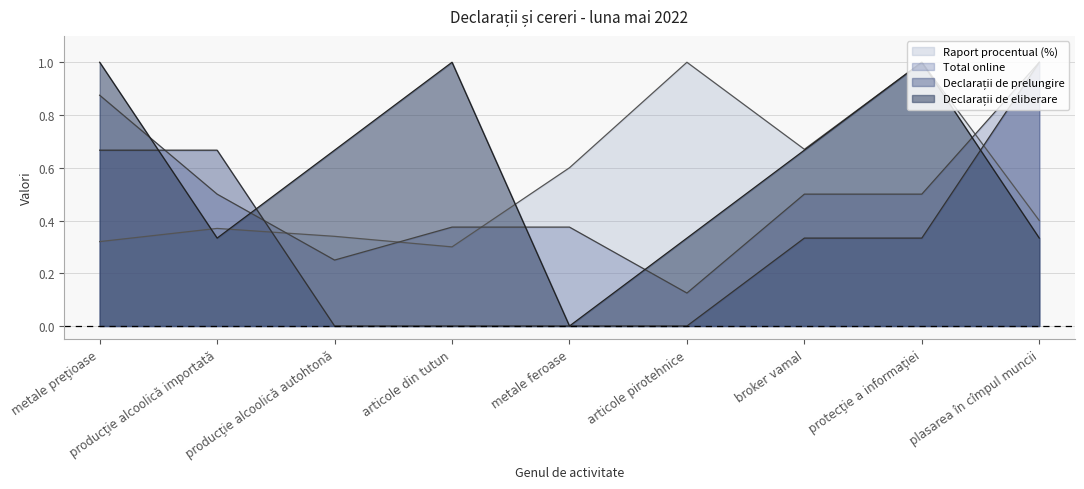

Reading right to left, list all the values displayed in this chart.

Raport procentual (%): 0.4	1.0	0.7	1.0	0.6	0.3	0.3	0.4	0.3
Total online: 1.0	0.5	0.5	0.1	0.4	0.4	0.2	0.5	0.9
Declarații de prelungire: 1.0	0.3	0.3	0.0	0.0	0.0	0.0	0.7	0.7
Declarații de eliberare: 0.3	1.0	0.7	0.3	0.0	1.0	0.7	0.3	1.0